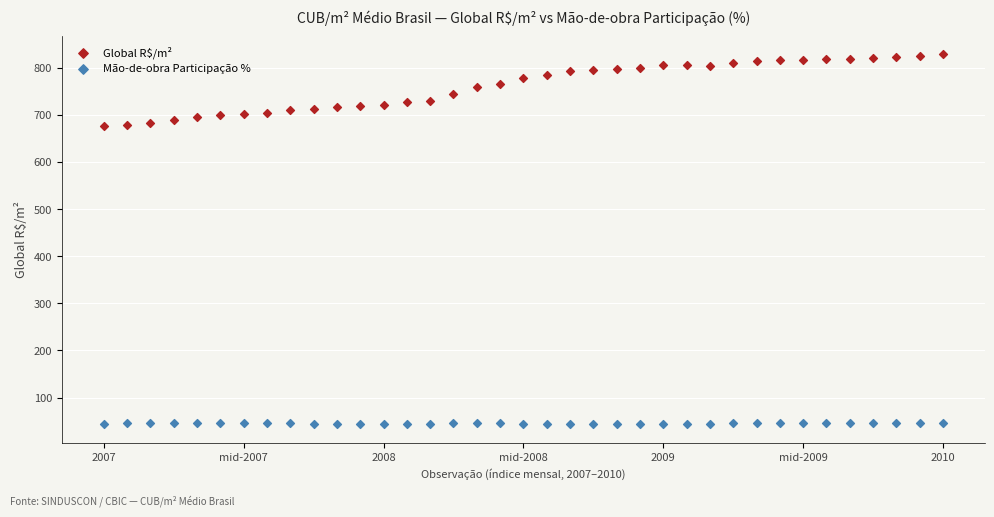

Which series reaches the maximum Y coordinate?

Global R$/m²